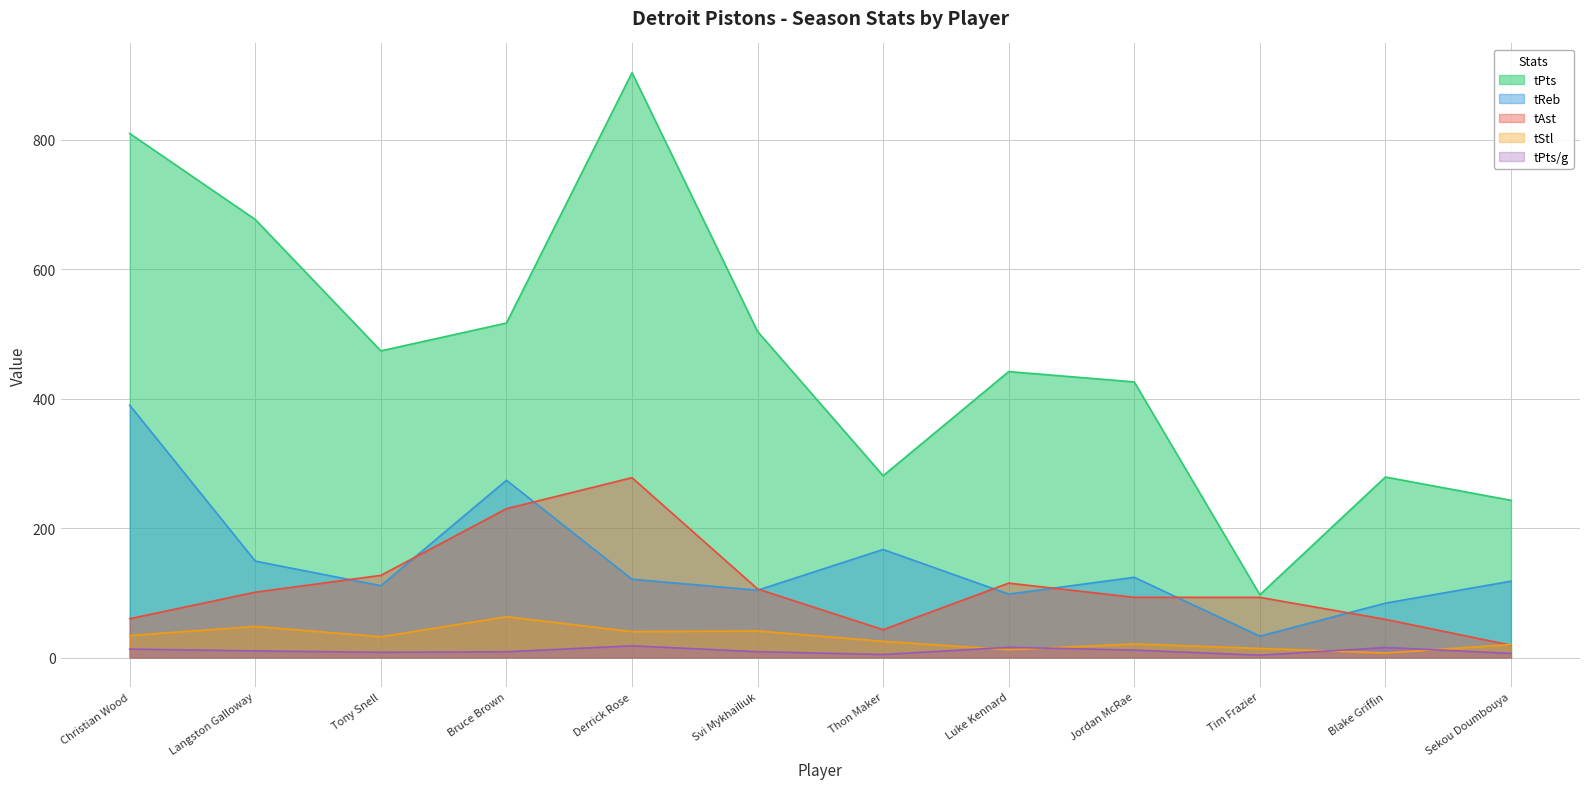

Which series has the widest spread of values?

tPts